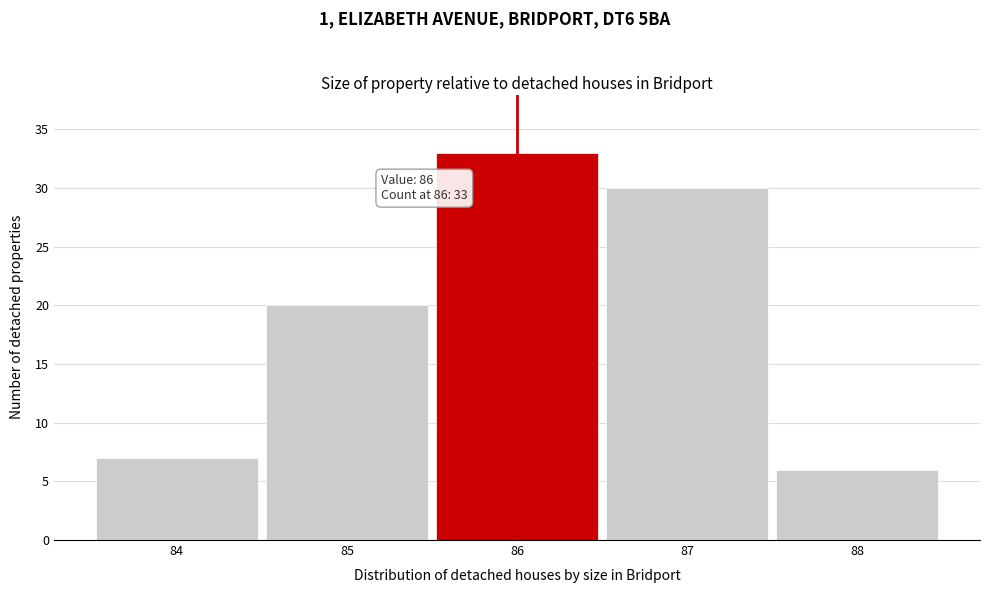

Which range on the x-axis has the tallest bar?

85.5 to 86.5